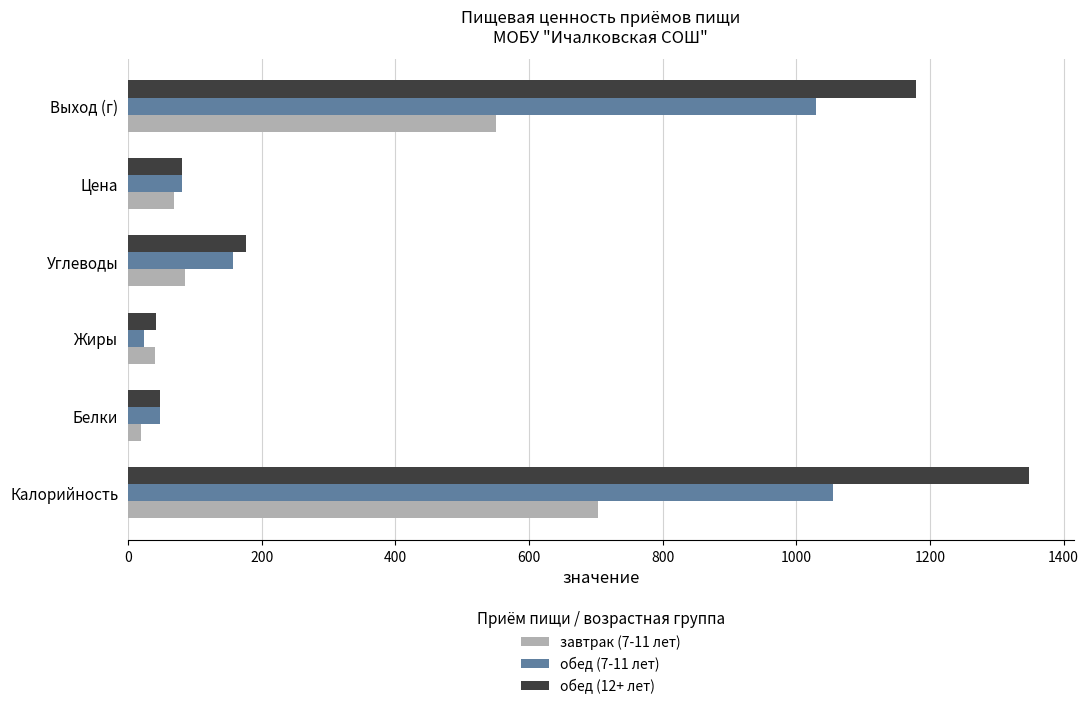

What are all the series names shown in the legend?

завтрак (7-11 лет), обед (7-11 лет), обед (12+ лет)